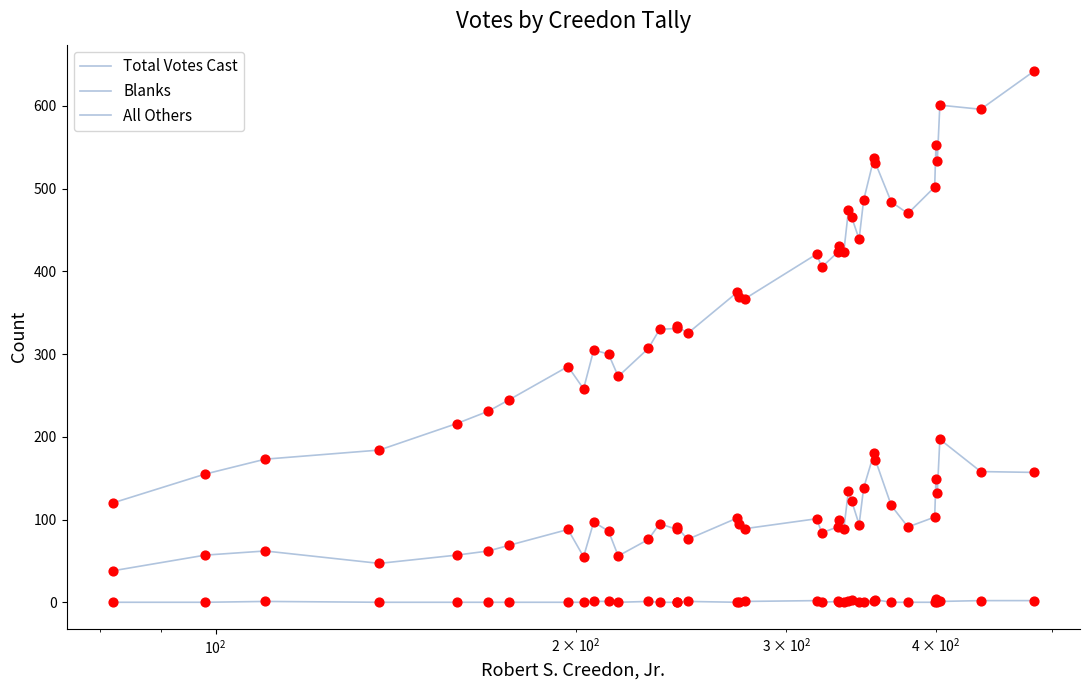

Which series contains the highest Y value?

Total Votes Cast